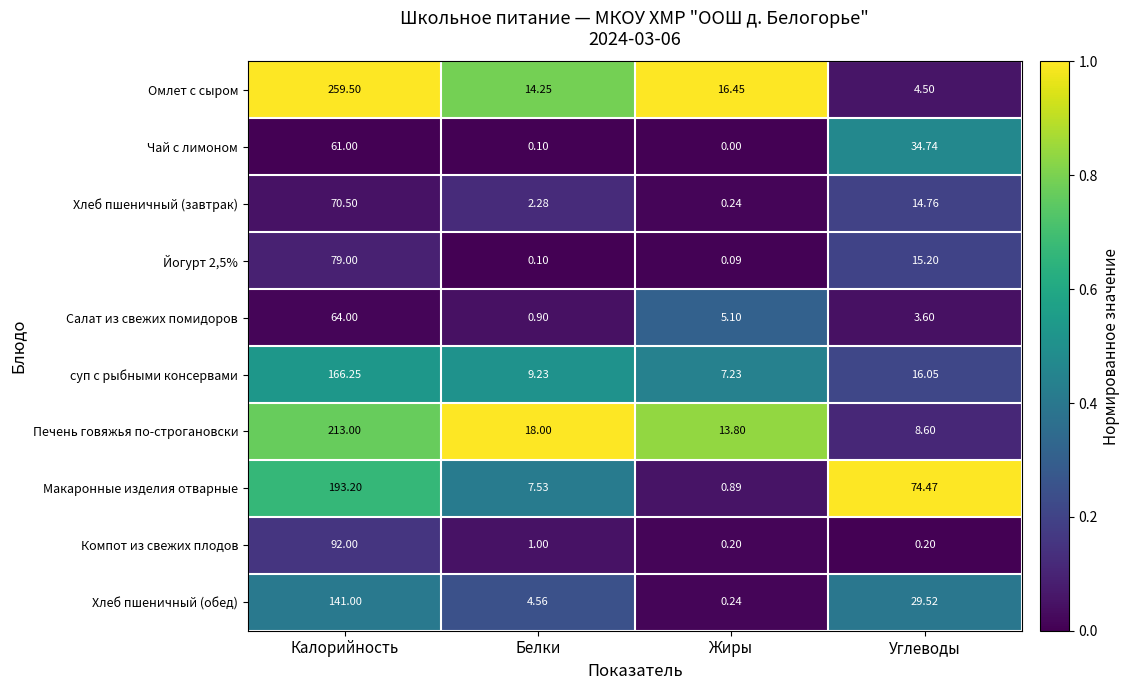

Between Белки and Углеводы, which series saw the biggest shift?

Макаронные изделия отварные